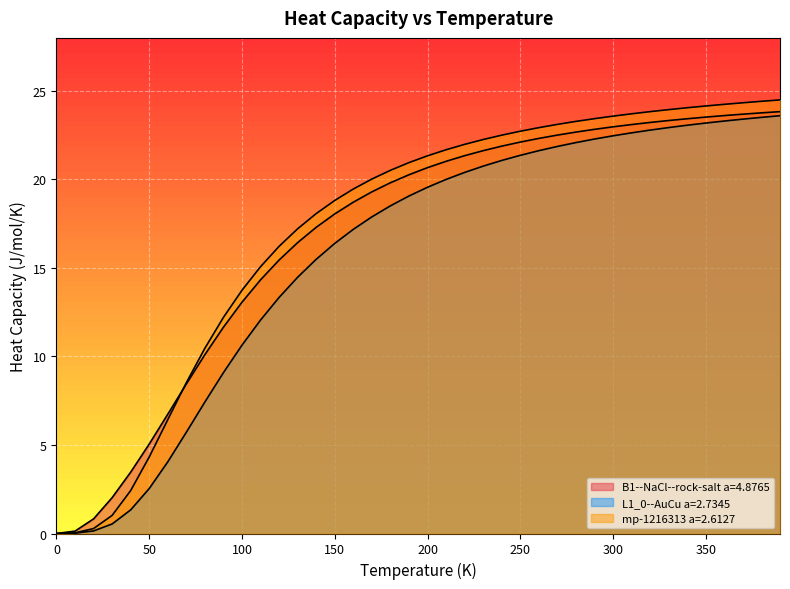

The L1_0--AuCu a=2.7345 series shows 22.8 at 320.0. True or false?

True